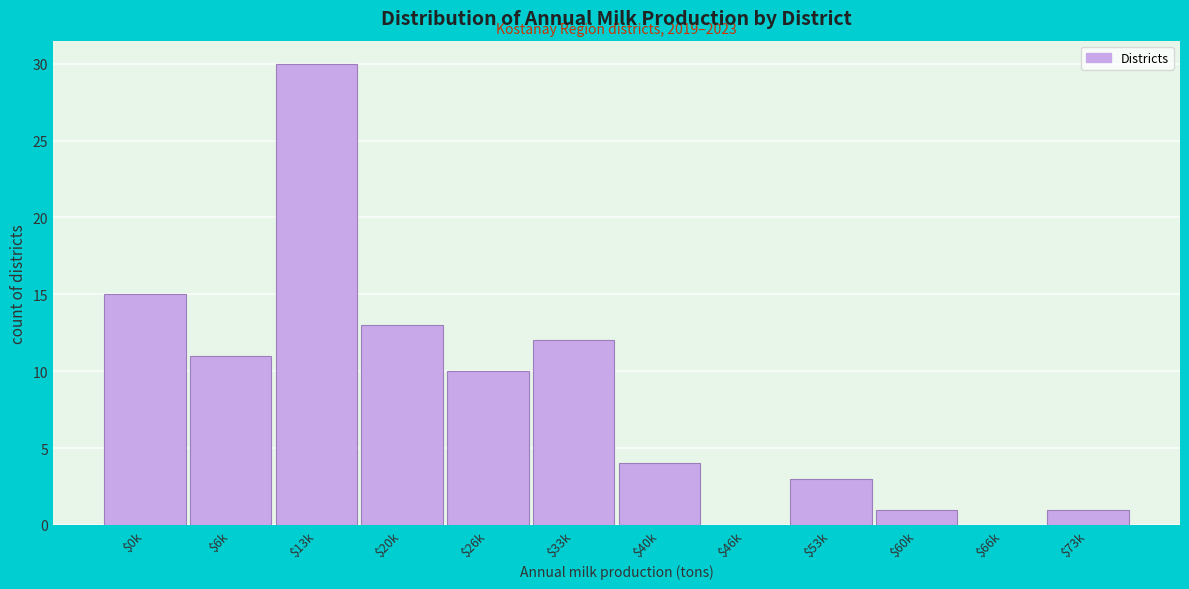

What is the sum of all values?

100